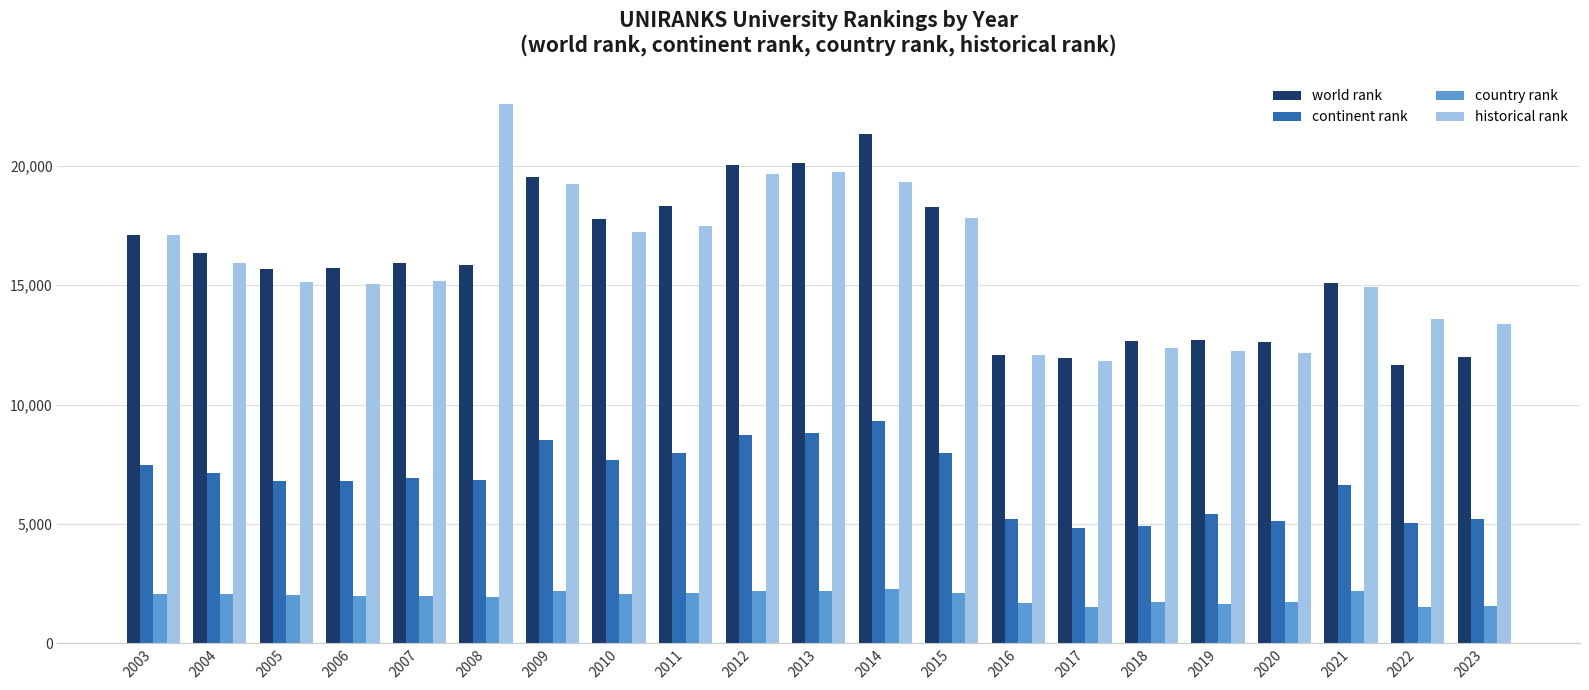

What is the total value across all series at 2013?

50860